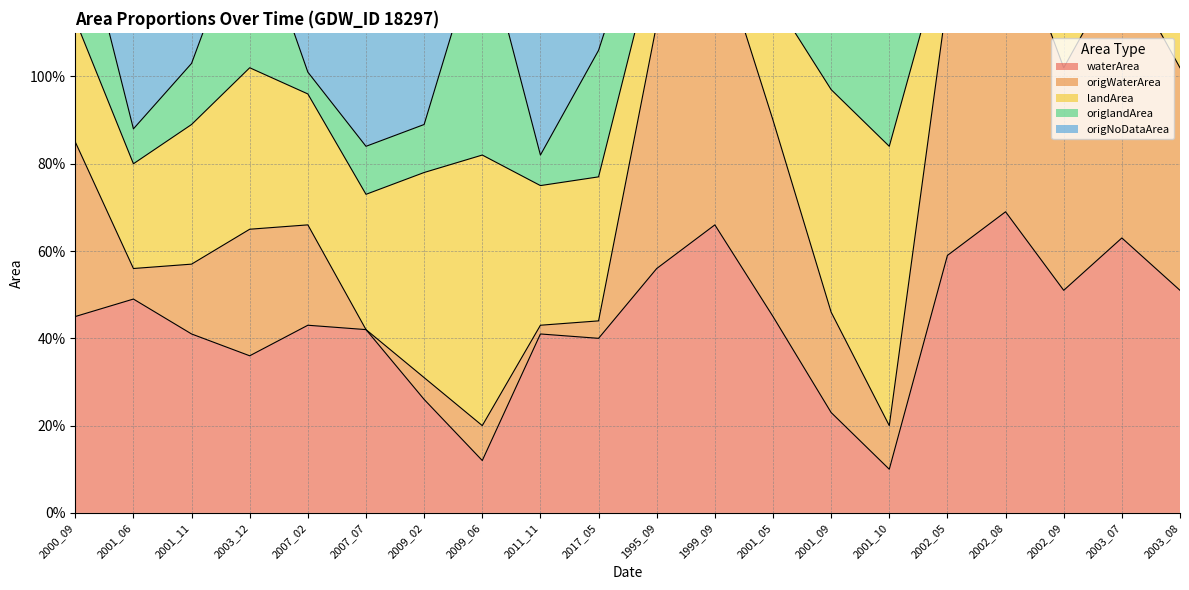

At which category does waterArea reach its first local peak?

2001_06